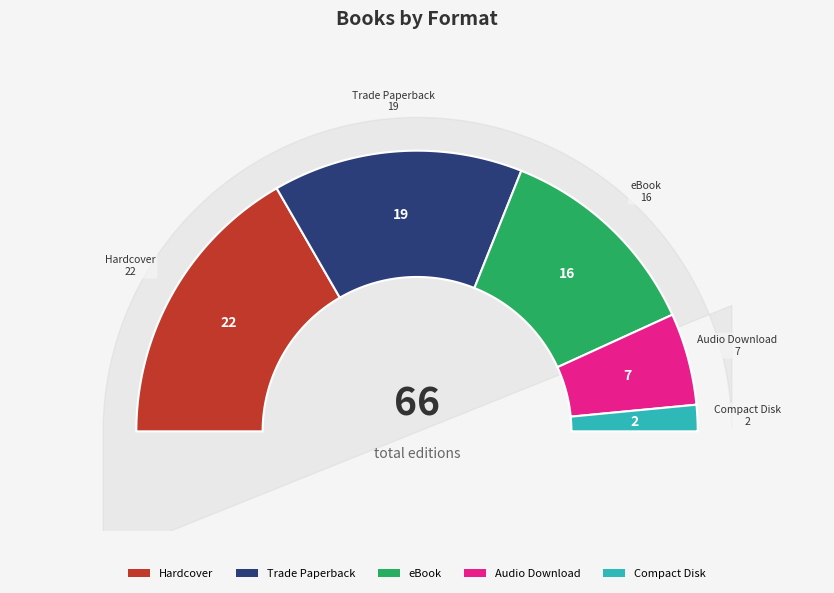

Approximately how many times larger is the value at Trade Paperback compared to Audio Download?

2.7